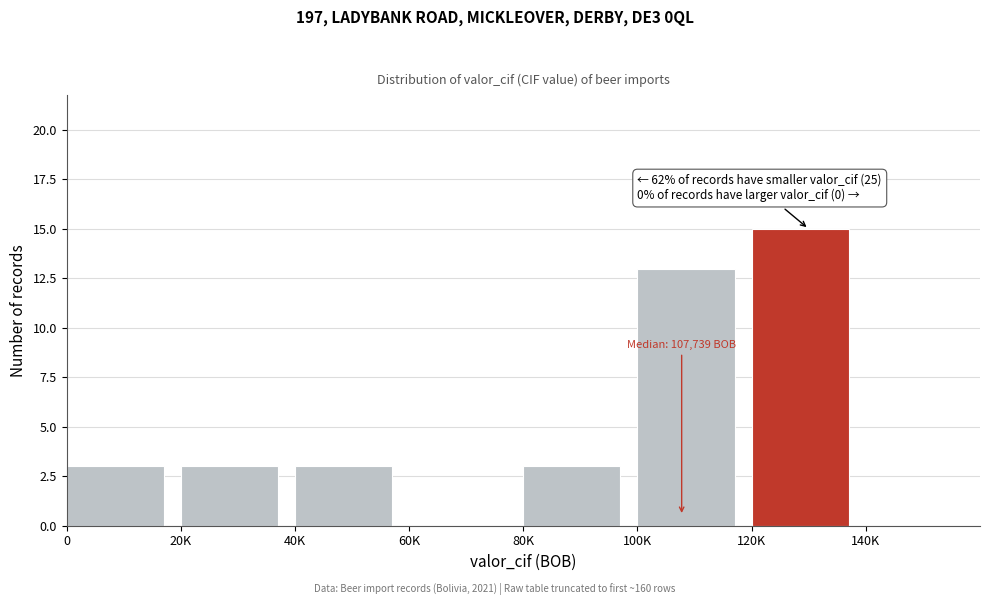

Reading right to left, what are all the values shown in this chart?

140K=0	120K=15	100K=13	80K=3	60K=0	40K=3	20K=3	0=3